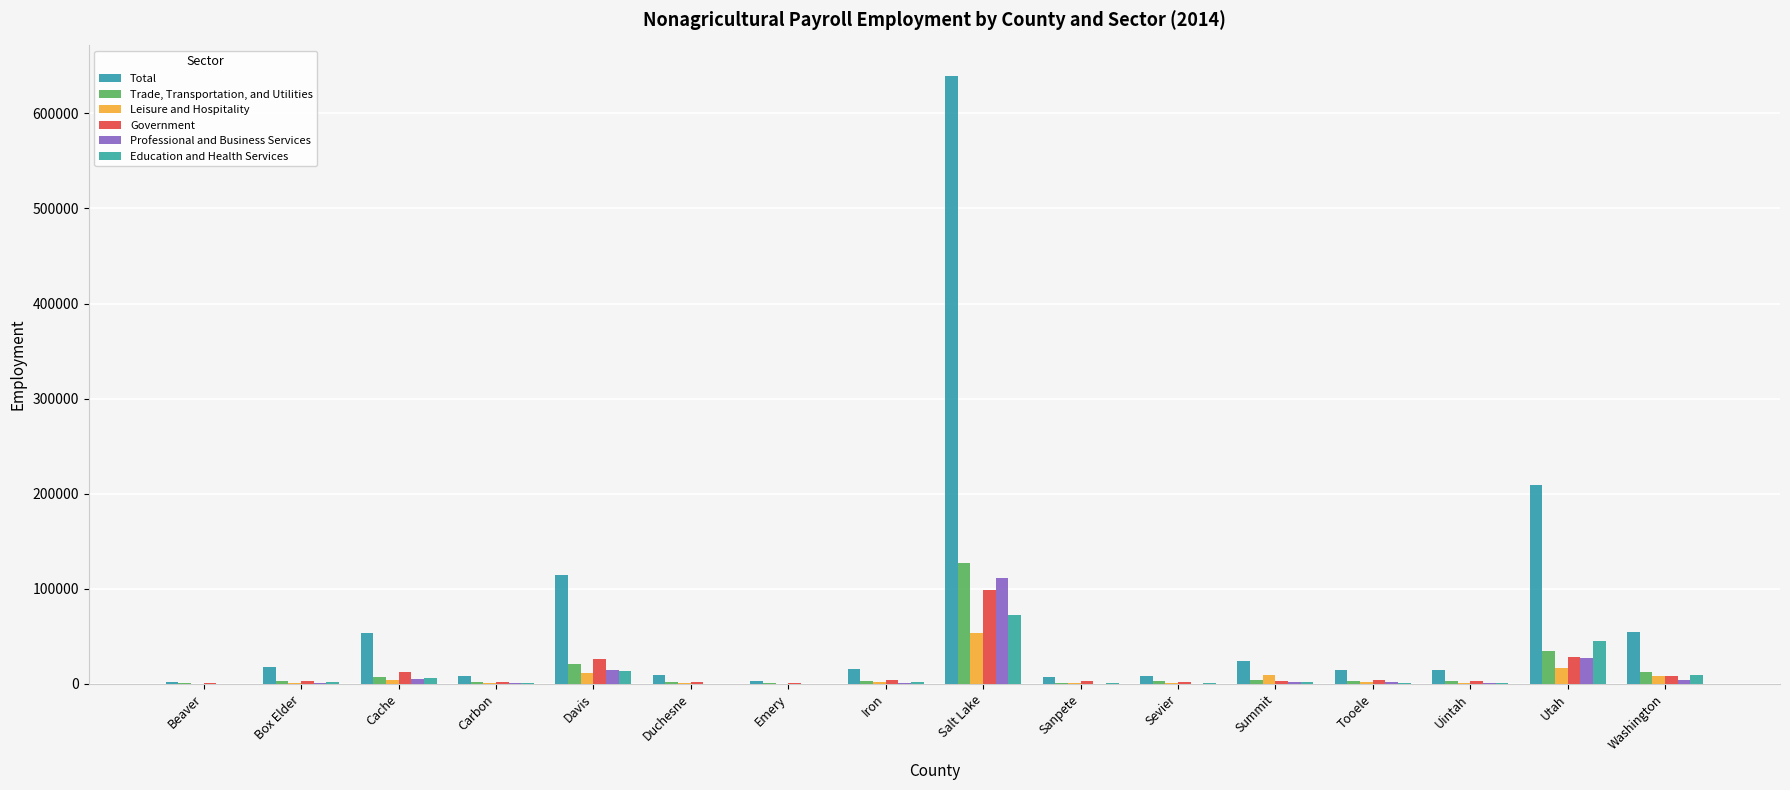

Are the bars grouped side by side (vs. stacked)?

Yes